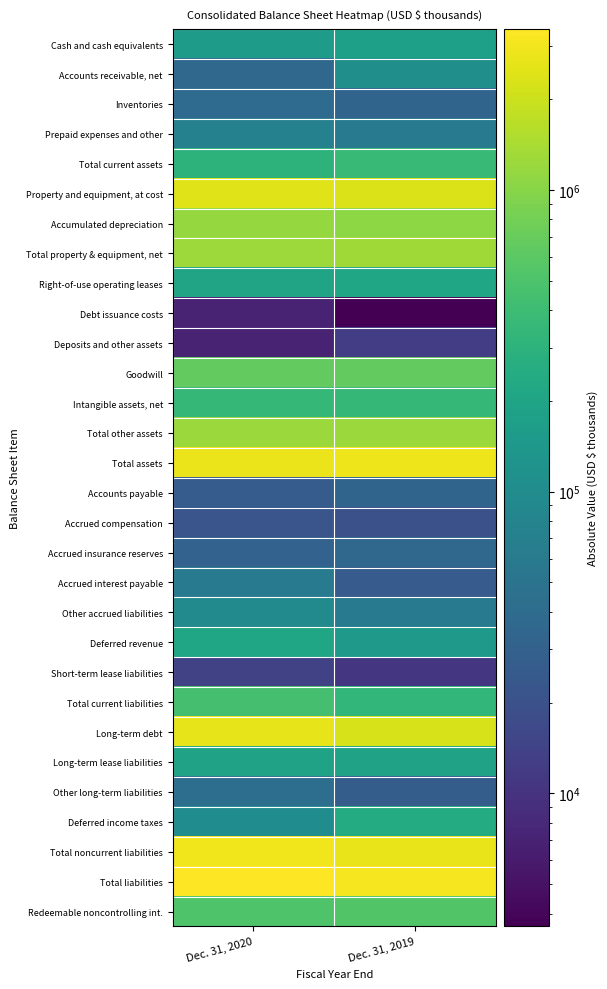

At which category is the sum across all series the highest?

Dec. 31, 2020